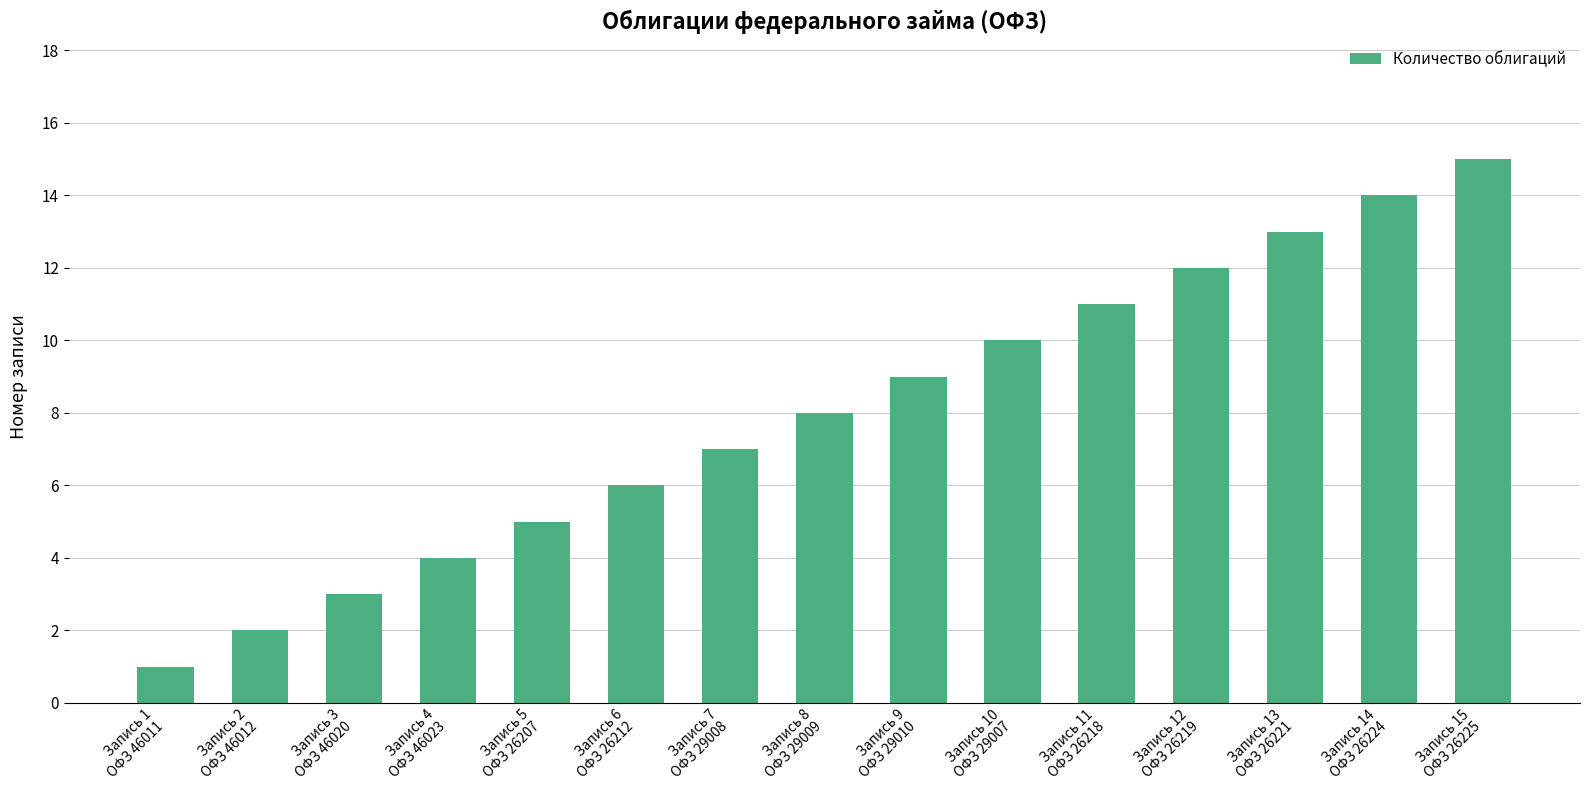

What is the difference between the second highest and minimum values?

13